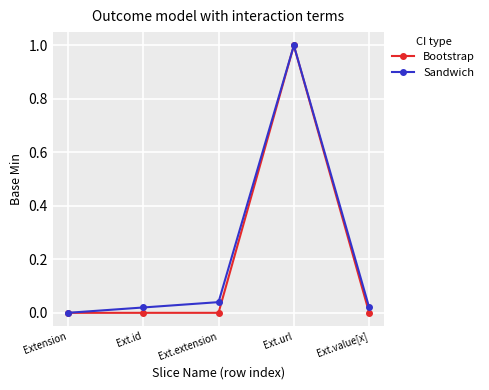

How many lines are shown in the chart?

2